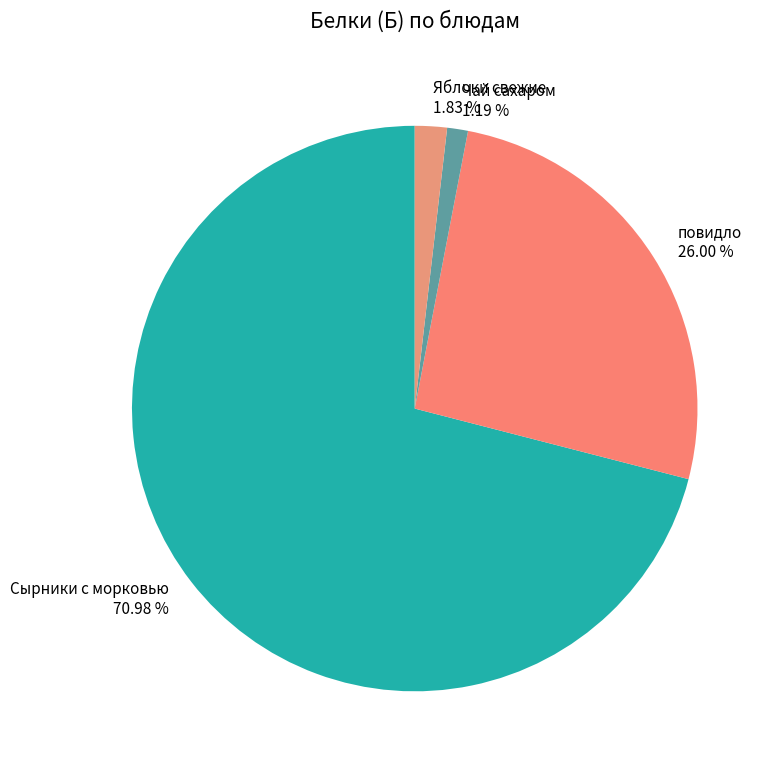

To the nearest percent, what is the difference between the Яблоки свежие and Сырники с морковью slice percentages?

69%